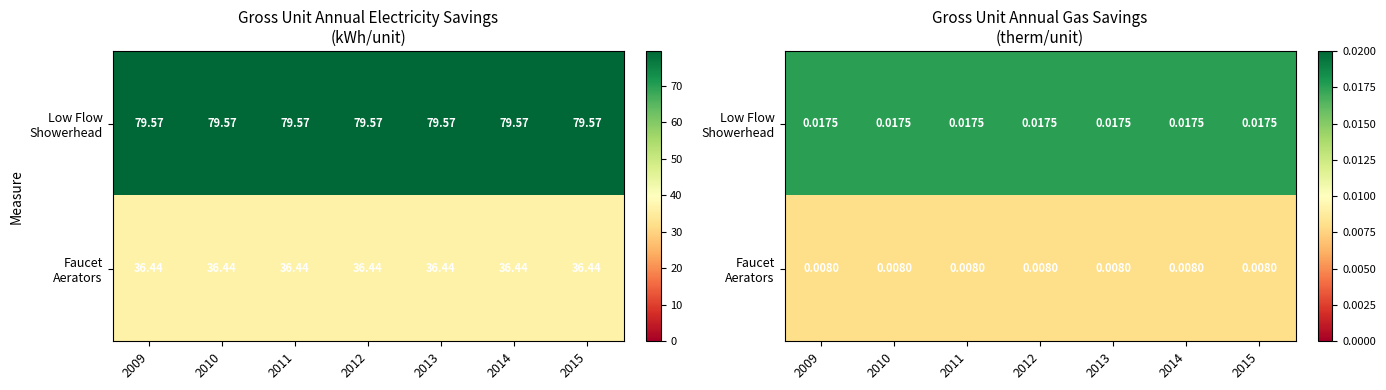

List the series in order of their overall mean, lowest first.

Faucet Aerators, Low Flow Showerhead